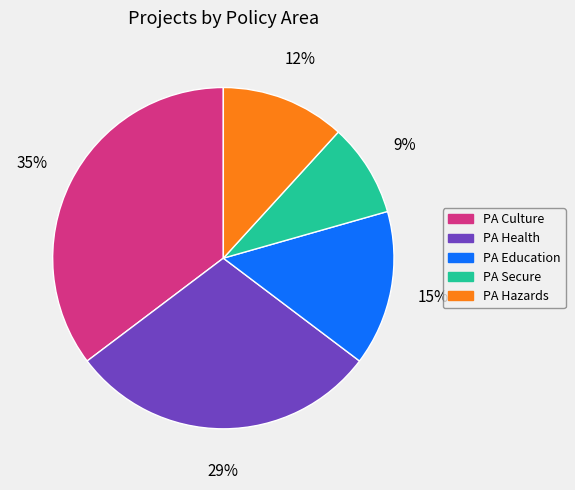

How many segments does this pie chart have?

5